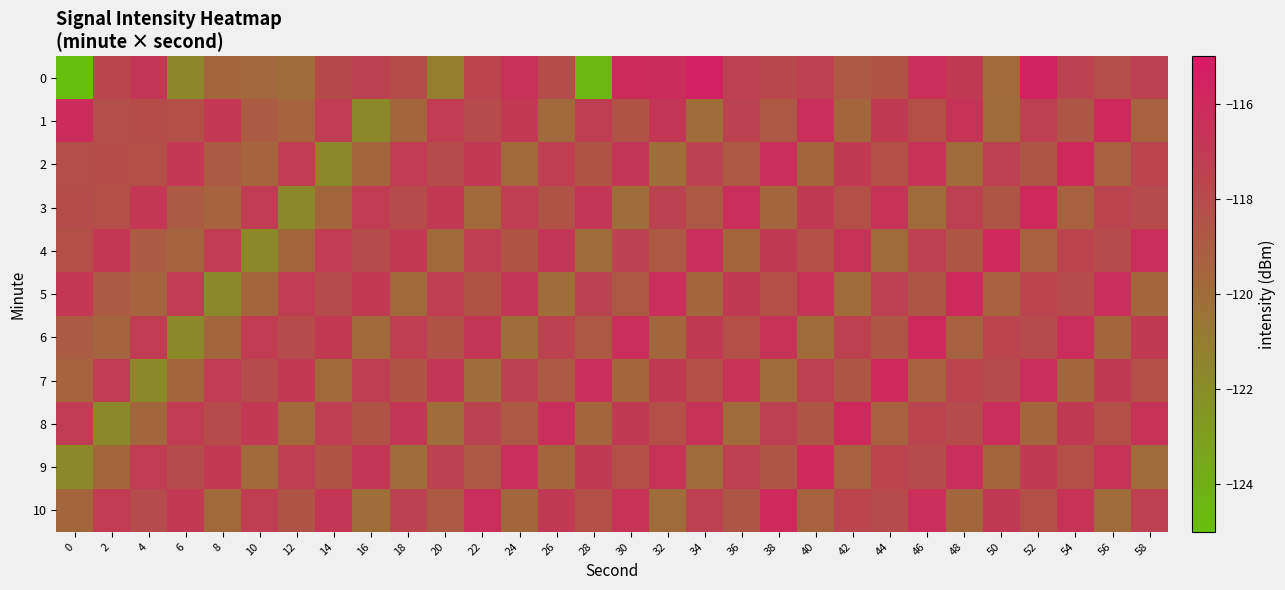

Count the number of data series in this chart.

11